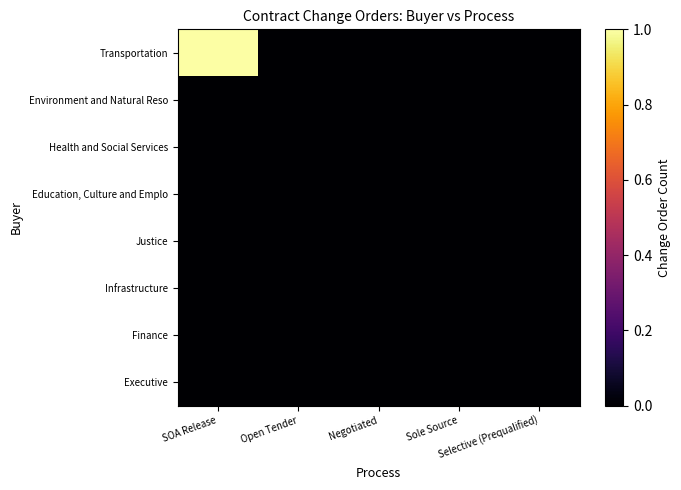

List the series in order of their peak value, highest first.

Transportation, Environment and Natural Reso, Health and Social Services, Education, Culture and Emplo, Justice, Infrastructure, Finance, Executive